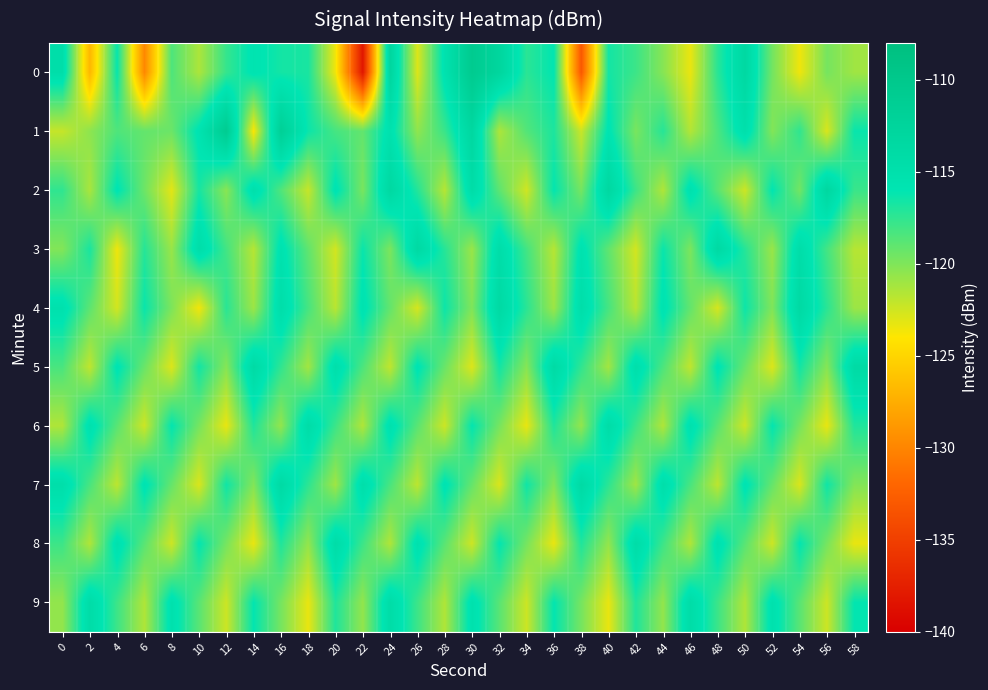

Reading right to left, what are all the values shown in this chart?

0: 58=-121.0	56=-119.7	54=-123.5	52=-119.6	50=-113.4	48=-117.3	46=-123.3	44=-120.2	42=-117.9	40=-116.6	38=-133.1	36=-116.0	34=-117.3	32=-112.8	30=-110.6	28=-115.4	26=-122.9	24=-112.8	22=-138.2	20=-123.5	18=-116.8	16=-116.6	14=-115.7	12=-117.7	10=-121.4	8=-118.5	6=-129.9	4=-116.2	2=-126.9	0=-114.6
1: 58=-116.3	56=-122.8	54=-117.5	52=-120.1	50=-114.9	48=-118.4	46=-121.6	44=-117.2	42=-119.8	40=-115.7	38=-122.3	36=-116.9	34=-118.6	32=-121.4	30=-113.2	28=-117.8	26=-120.5	24=-115.3	22=-119.1	20=-118.2	18=-116.4	16=-111.6	14=-123.9	12=-110.8	10=-115.6	8=-119.4	6=-119.1	4=-118.5	2=-120.4	0=-122.2
2: 58=-117.8	56=-113.2	54=-119.6	52=-116.0	50=-122.4	48=-118.8	46=-115.2	44=-121.5	42=-117.9	40=-113.3	38=-119.7	36=-116.1	34=-122.5	32=-118.9	30=-114.3	28=-121.7	26=-117.1	24=-113.4	22=-119.8	20=-115.6	18=-122.2	16=-118.5	14=-114.9	12=-120.3	10=-116.7	8=-123.1	6=-119.4	4=-115.8	2=-121.3	0=-117.5
3: 58=-121.7	56=-118.1	54=-114.5	52=-120.8	50=-117.2	48=-113.6	46=-119.9	44=-116.3	42=-122.6	40=-119.0	38=-115.4	36=-121.7	34=-118.1	32=-114.5	30=-120.8	28=-117.2	26=-113.6	24=-119.9	22=-116.3	20=-122.6	18=-119.0	16=-115.4	14=-121.7	12=-118.1	10=-114.5	8=-120.8	6=-117.2	4=-123.5	2=-116.8	0=-120.1
4: 58=-120.9	56=-117.3	54=-113.7	52=-120.0	50=-116.4	48=-122.7	46=-119.1	44=-115.5	42=-121.8	40=-118.2	38=-114.6	36=-120.9	34=-117.3	32=-113.7	30=-120.0	28=-116.4	26=-122.7	24=-119.1	22=-115.5	20=-121.8	18=-118.2	16=-114.6	14=-120.9	12=-117.3	10=-123.6	8=-119.9	6=-116.3	4=-122.6	2=-118.9	0=-115.2
5: 58=-113.9	56=-120.2	54=-116.6	52=-122.9	50=-119.3	48=-115.7	46=-122.0	44=-118.4	42=-114.8	40=-121.1	38=-117.5	36=-113.9	34=-120.2	32=-116.6	30=-122.9	28=-119.3	26=-115.7	24=-122.0	22=-118.4	20=-114.8	18=-121.1	16=-117.5	14=-113.9	12=-120.2	10=-116.6	8=-122.9	6=-119.3	4=-115.7	2=-122.0	0=-118.3
6: 58=-117.0	56=-123.3	54=-119.7	52=-116.1	50=-122.4	48=-118.8	46=-115.2	44=-121.5	42=-117.9	40=-114.3	38=-120.6	36=-117.0	34=-123.3	32=-119.7	30=-116.1	28=-122.4	26=-118.8	24=-115.2	22=-121.5	20=-117.9	18=-114.3	16=-120.6	14=-117.0	12=-123.3	10=-119.7	8=-116.1	6=-122.4	4=-118.8	2=-115.2	0=-121.5
7: 58=-120.1	56=-116.5	54=-122.8	52=-119.2	50=-115.6	48=-121.9	46=-118.3	44=-114.7	42=-121.0	40=-117.4	38=-113.8	36=-120.1	34=-116.5	32=-122.8	30=-119.2	28=-115.6	26=-121.9	24=-118.3	22=-114.7	20=-121.0	18=-117.4	16=-113.8	14=-120.1	12=-116.5	10=-122.8	8=-119.2	6=-115.6	4=-121.9	2=-118.3	0=-114.7
8: 58=-123.3	56=-119.7	54=-116.1	52=-122.4	50=-118.8	48=-115.2	46=-121.5	44=-117.9	42=-114.3	40=-120.6	38=-117.0	36=-123.3	34=-119.7	32=-116.1	30=-122.4	28=-118.8	26=-115.2	24=-121.5	22=-117.9	20=-114.3	18=-120.6	16=-117.0	14=-123.3	12=-119.7	10=-116.1	8=-122.4	6=-118.8	4=-115.2	2=-121.5	0=-117.9
9: 58=-116.1	56=-122.4	54=-118.8	52=-115.2	50=-121.5	48=-117.9	46=-114.3	44=-120.6	42=-117.0	40=-123.3	38=-119.7	36=-116.1	34=-122.4	32=-118.8	30=-115.2	28=-121.5	26=-117.9	24=-114.3	22=-120.6	20=-117.0	18=-123.3	16=-119.7	14=-116.1	12=-122.4	10=-118.8	8=-115.2	6=-121.5	4=-117.9	2=-114.3	0=-120.6